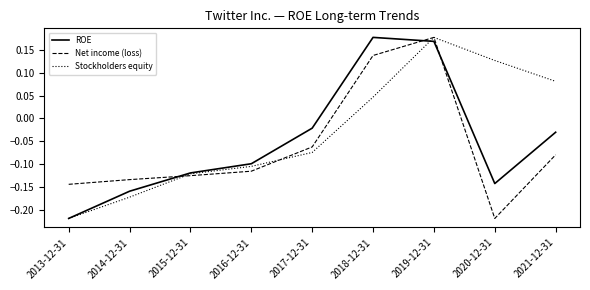

What is the difference between the maximum and second lowest values in the ROE series?

0.3